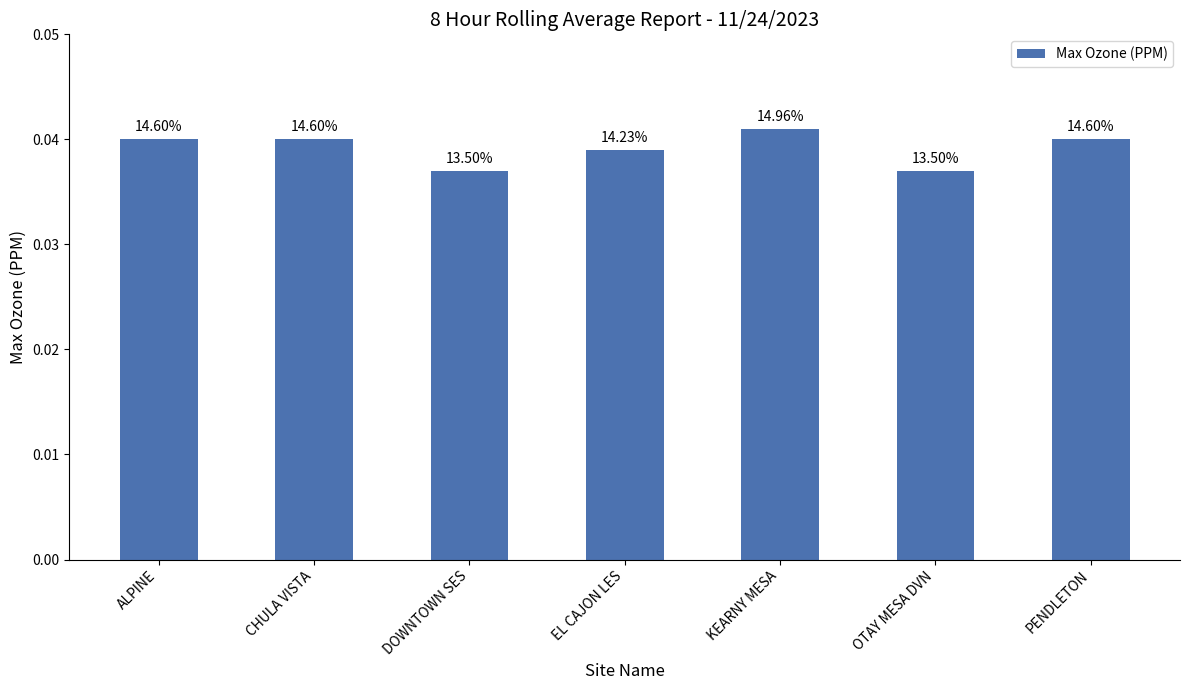

At which label is the value closest to 0?

DOWNTOWN SES